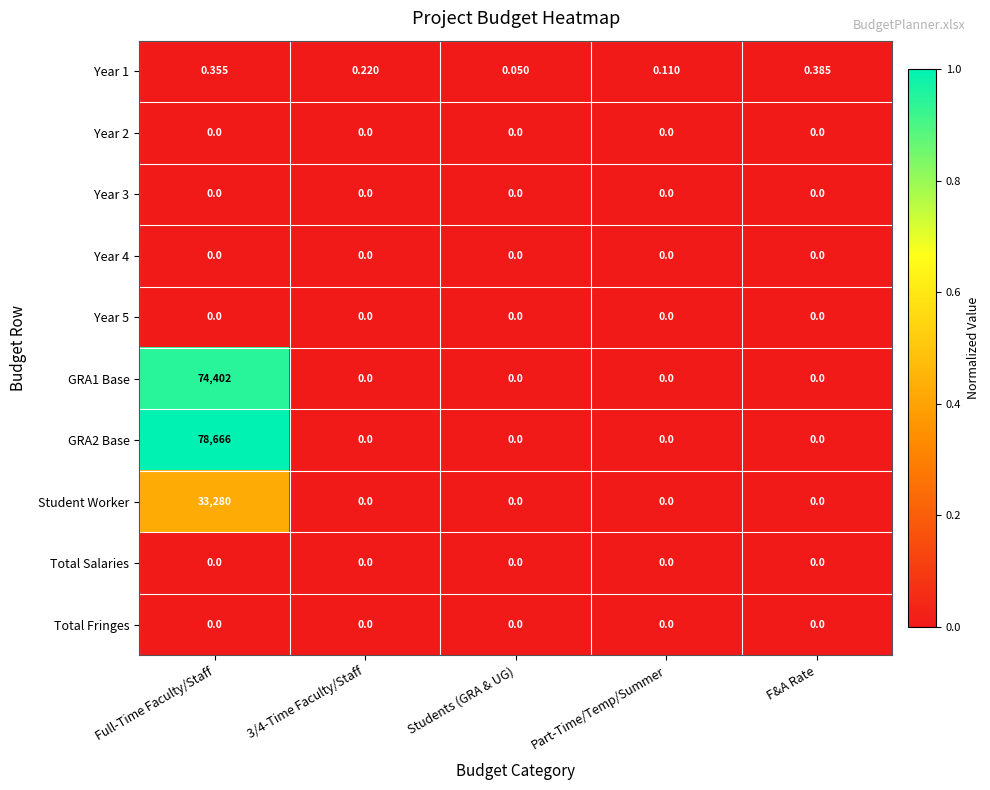

Where is Year 1 nearest to the value 0?

Students (GRA & UG)